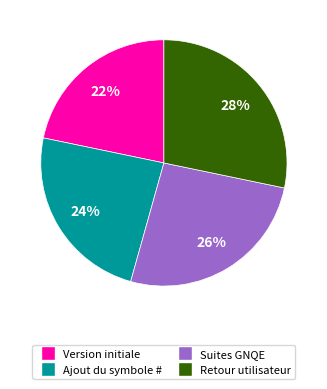

Approximately how many times larger is the value at Version initiale compared to Ajout du symbole #?

0.9